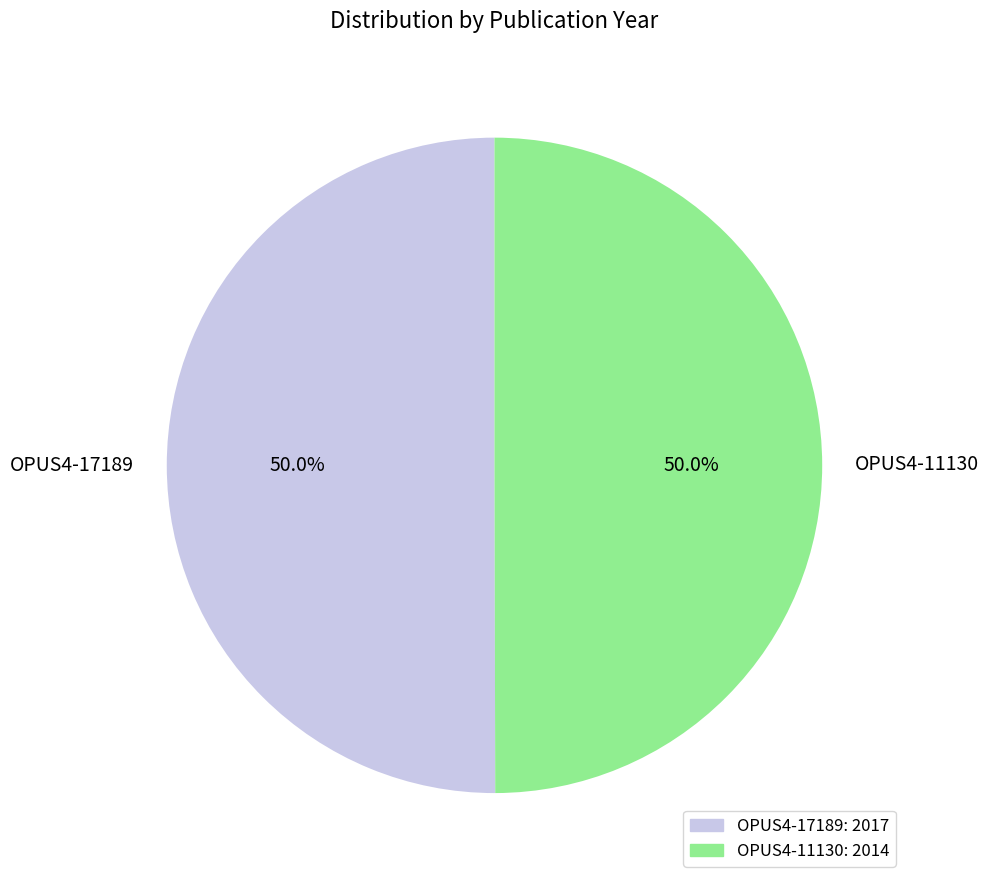

The OPUS4-11130 slice represents 50% of the pie. True or false?

True